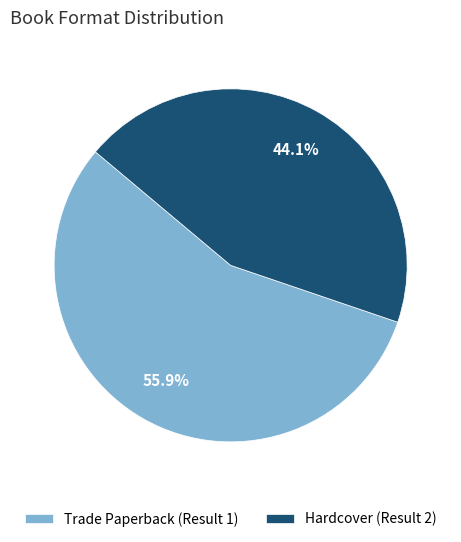

How much of the chart is everything except Trade Paperback (Result 1)?

44.1%